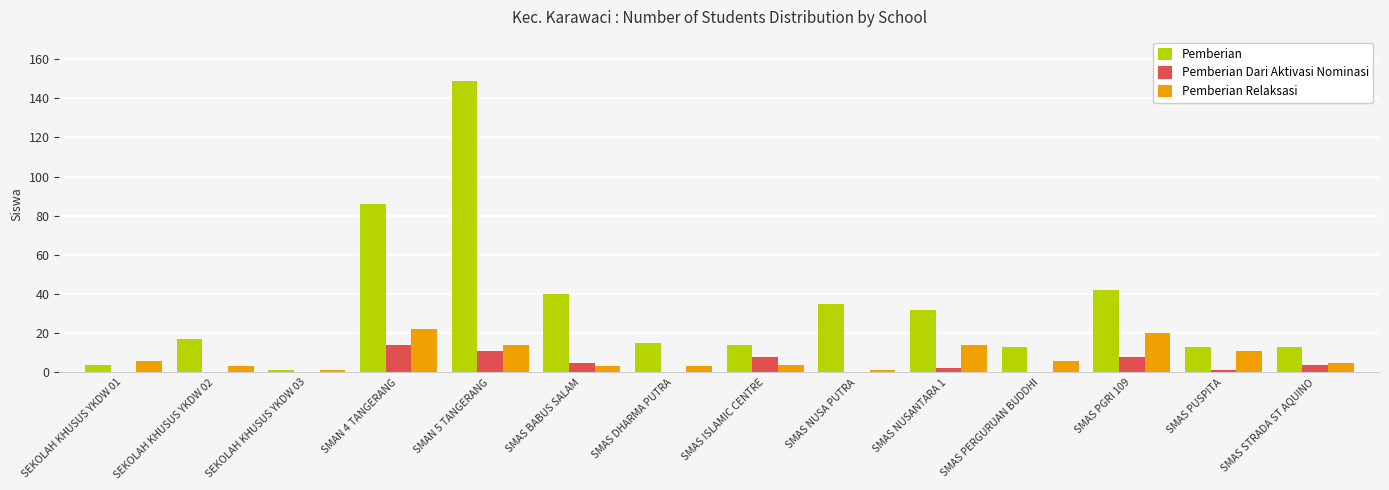

What is the highest value of the Pemberian Relaksasi series?

22